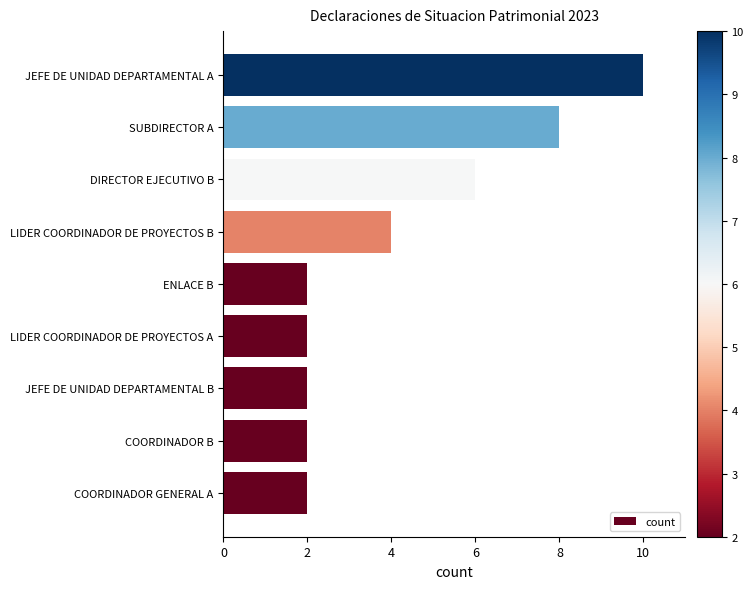

Reading top to bottom, list all the values displayed in this chart.

JEFE DE UNIDAD DEPARTAMENTAL A=10	SUBDIRECTOR A=8	DIRECTOR EJECUTIVO B=6	LIDER COORDINADOR DE PROYECTOS B=4	ENLACE B=2	LIDER COORDINADOR DE PROYECTOS A=2	JEFE DE UNIDAD DEPARTAMENTAL B=2	COORDINADOR B=2	COORDINADOR GENERAL A=2